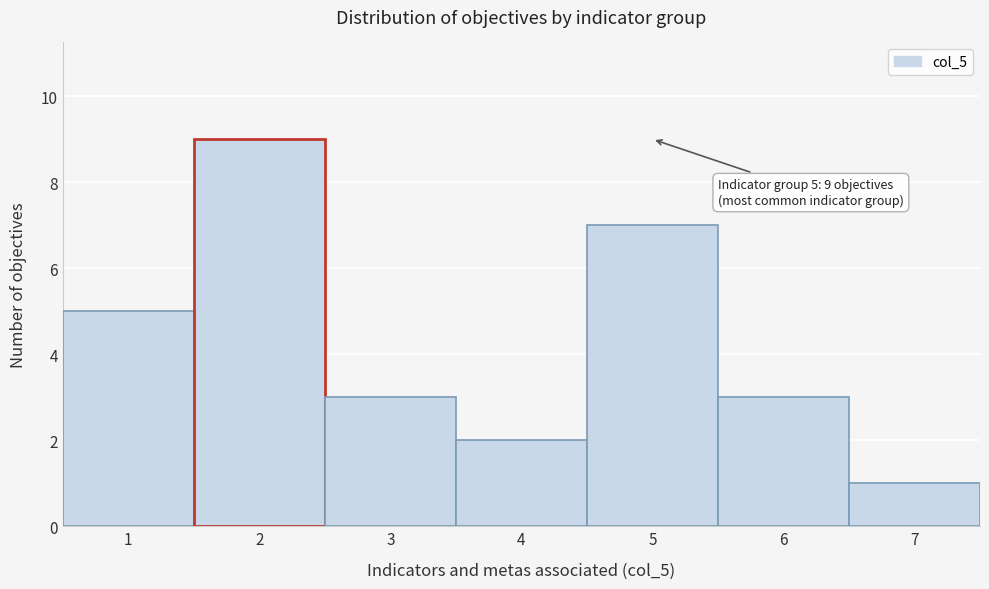

Which range on the x-axis has the tallest bar?

1.5 to 2.5